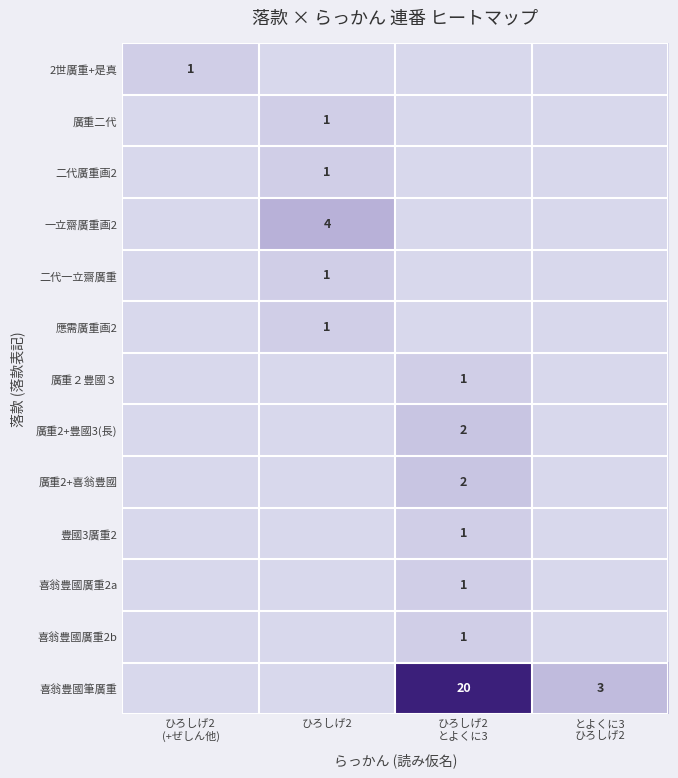

Which series has the largest range (max minus min)?

喜翁豊國筆廣重